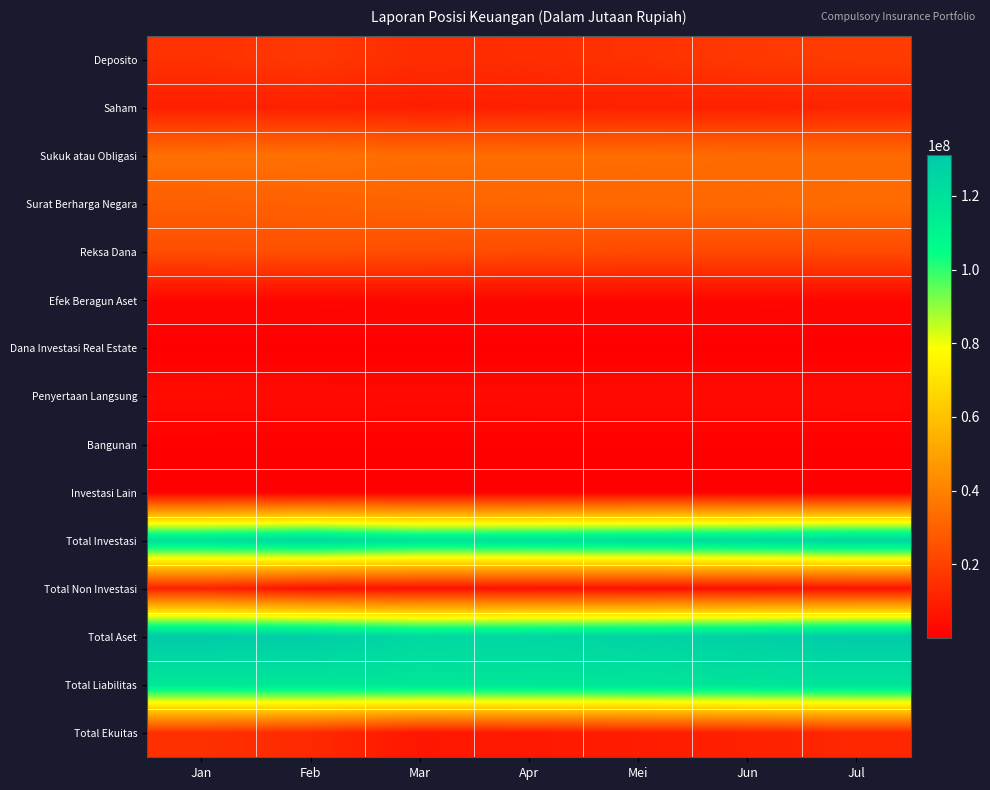

How many distinct data groups are displayed?

15